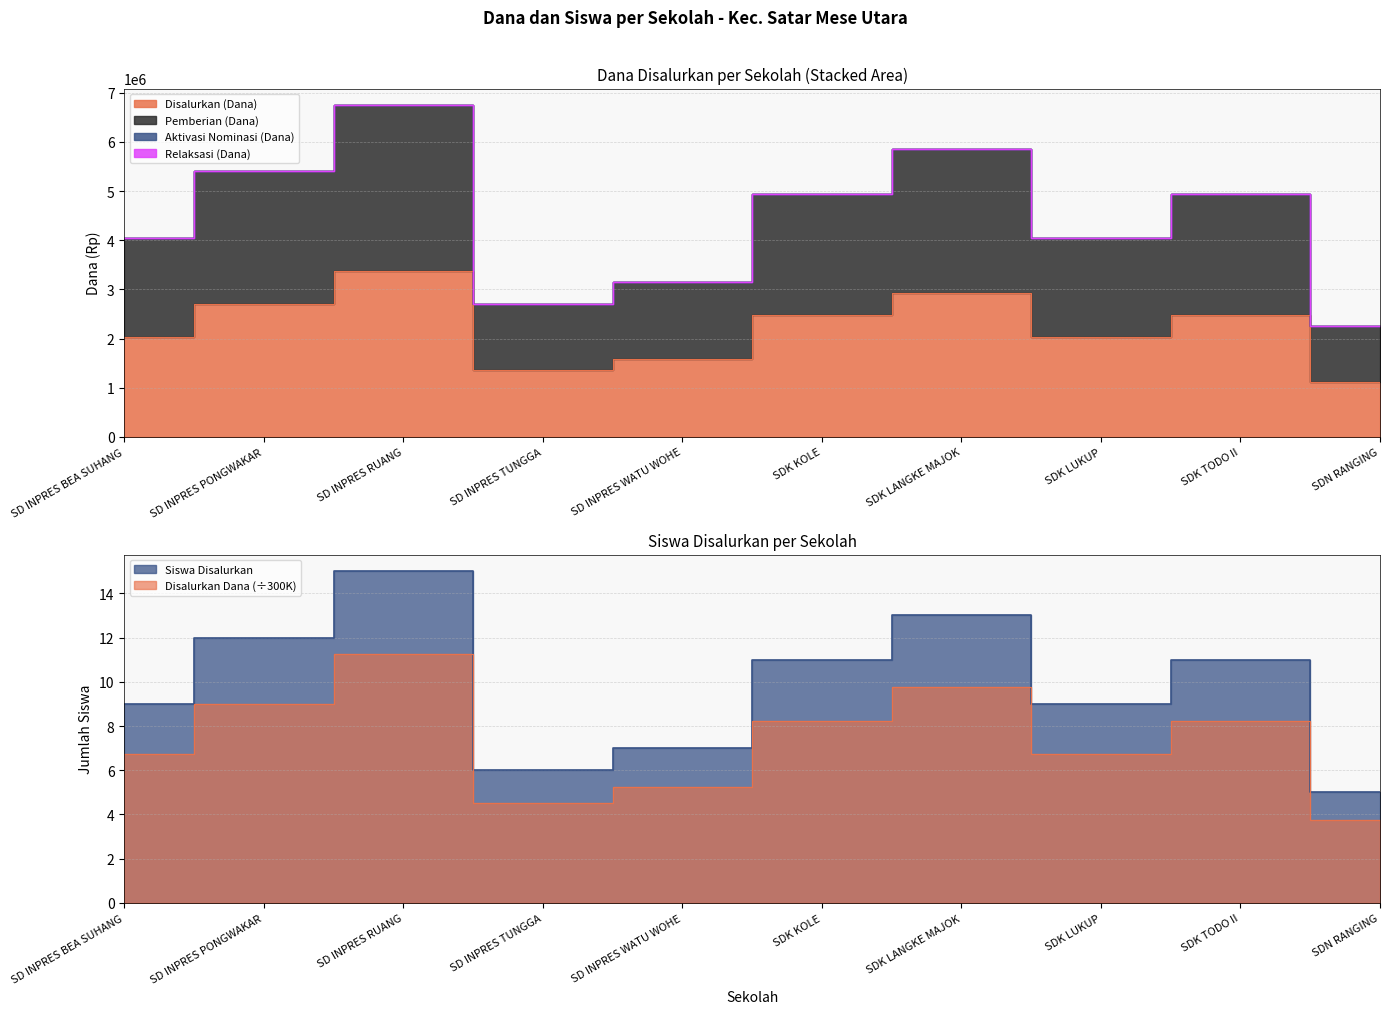

Where is Pemberian (Dana) nearest to the value 4500000?

SD INPRES BEA SUHANG